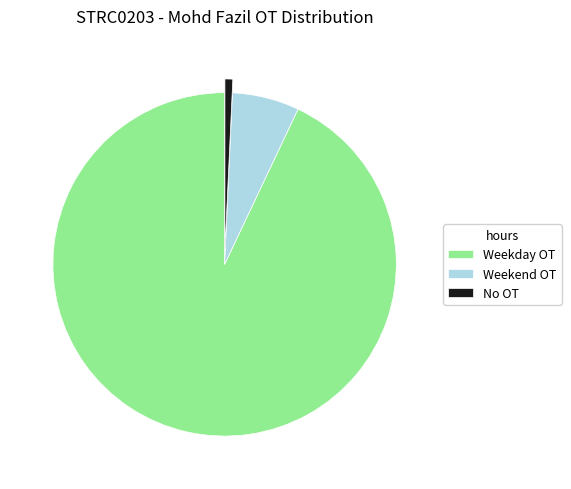

Is there a majority slice in this chart?

Yes